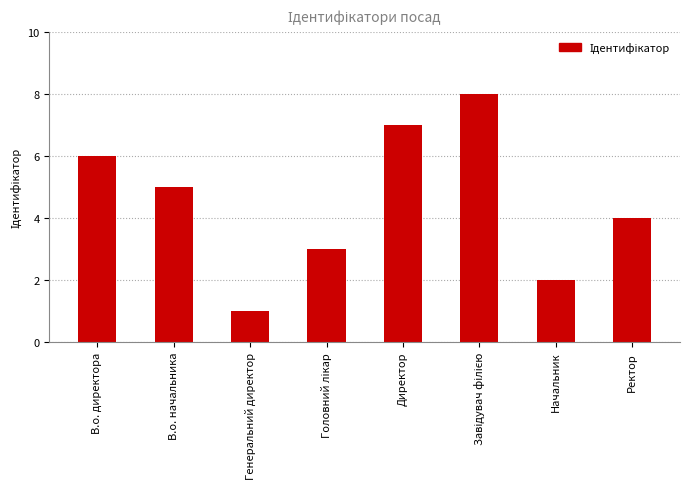

What is the difference between the maximum and minimum values?

7